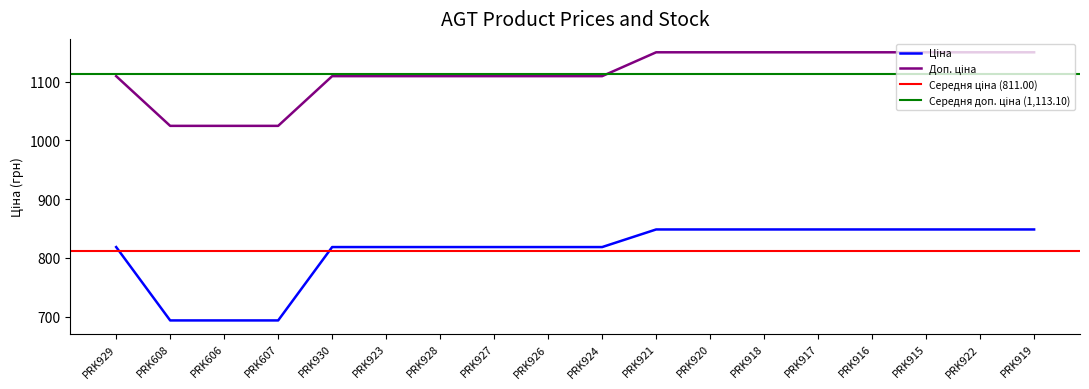

Rank the categories by Доп. ціна value from lowest to highest.

PRK608, PRK606, PRK607, PRK929, PRK930, PRK923, PRK928, PRK927, PRK926, PRK924, PRK921, PRK920, PRK918, PRK917, PRK916, PRK915, PRK922, PRK919